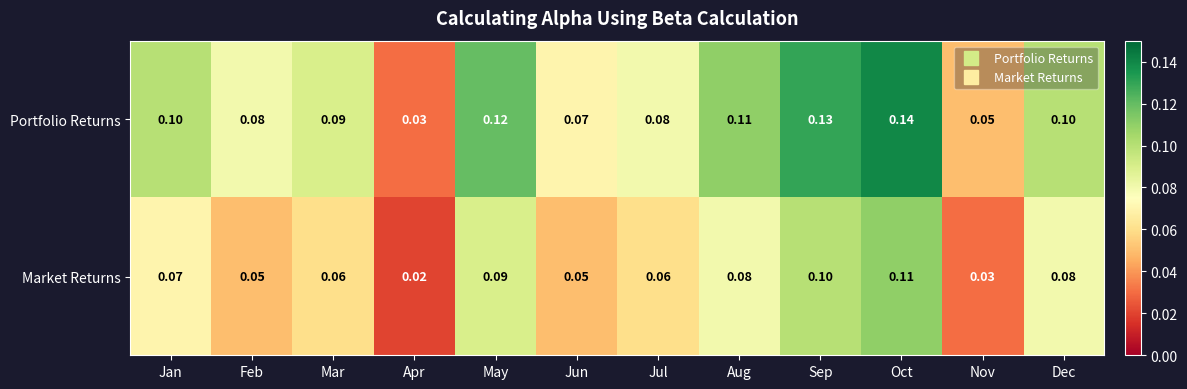

Which label corresponds to the largest value in the chart?

Oct